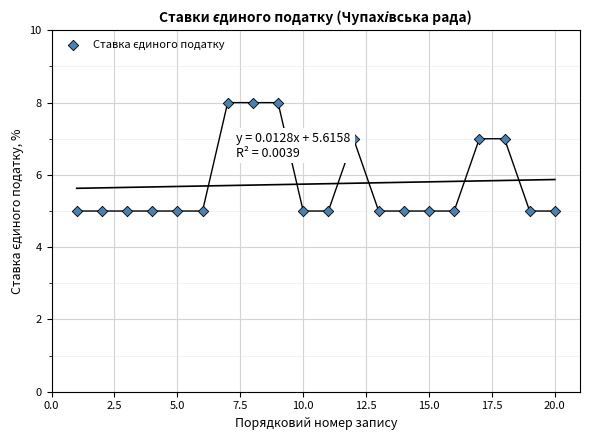

What is the range of Y values (max minus min)?

3